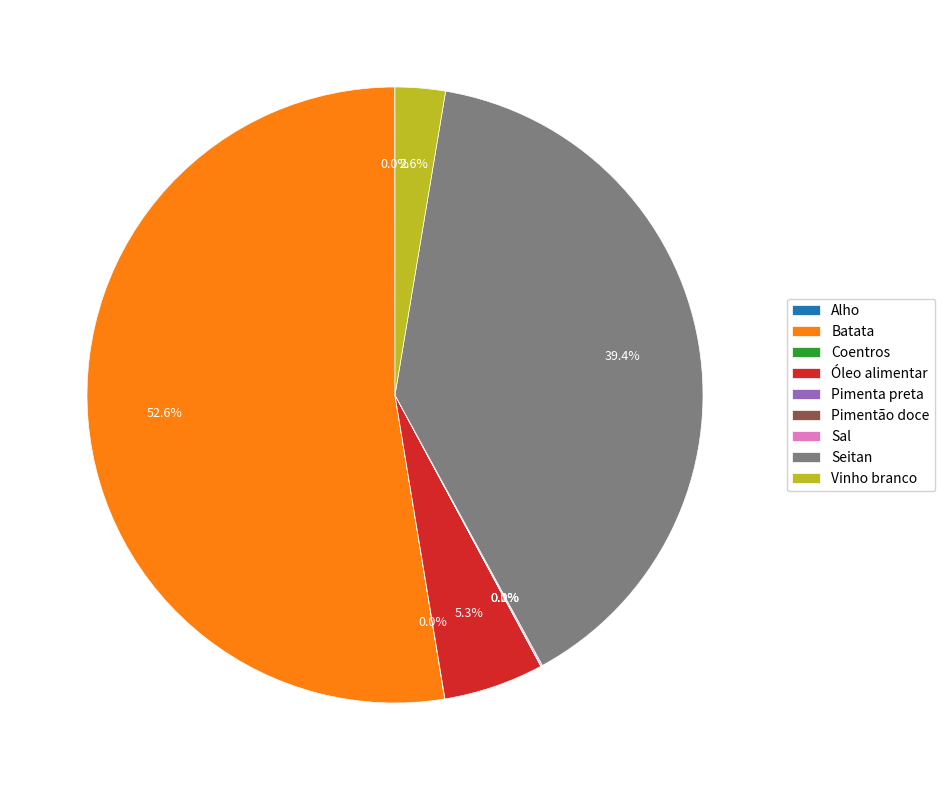

What is the largest slice in the pie chart?

Batata